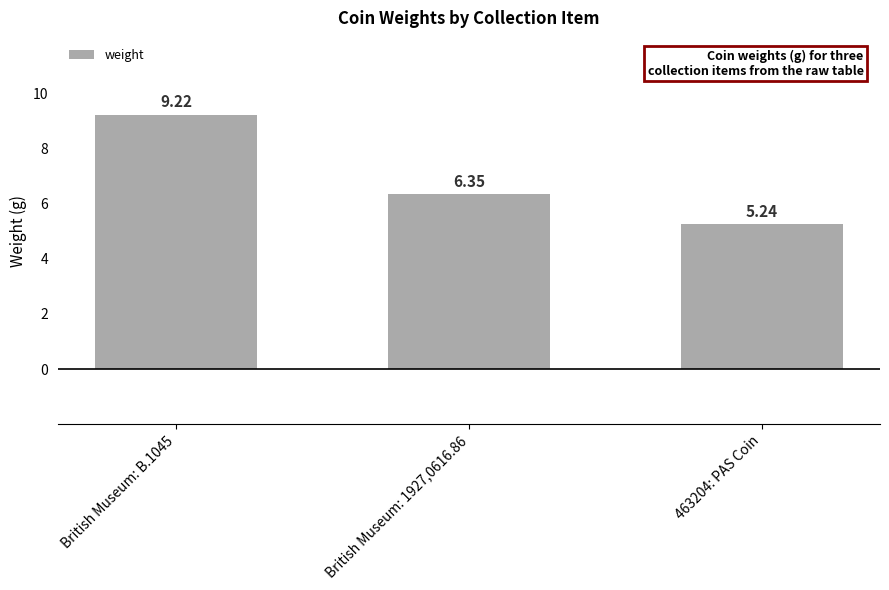

Which has a higher value, 463204: PAS Coin or British Museum: B.1045?

British Museum: B.1045